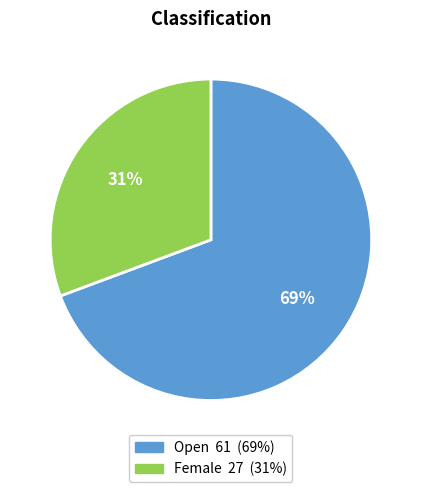

What is the ratio of the value at Female to the value at Open?

0.4